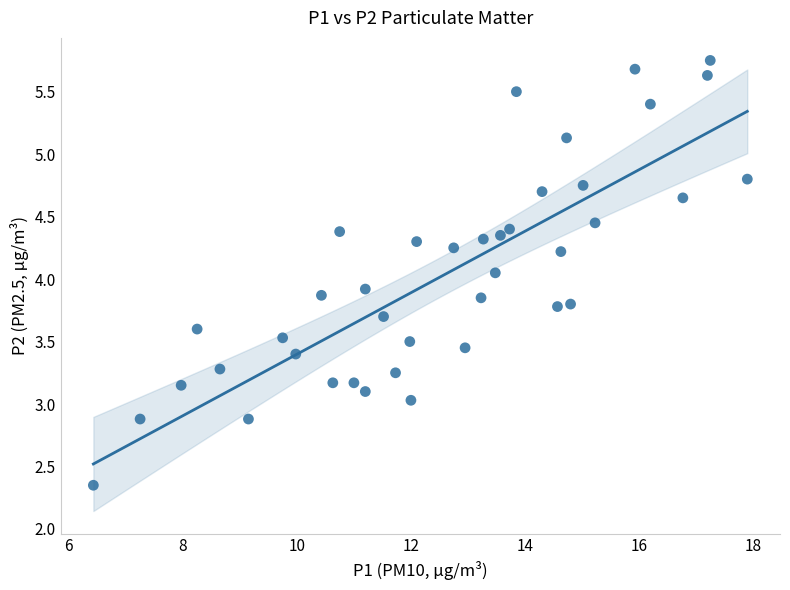

What is the range of X values (max minus min)?

11.5